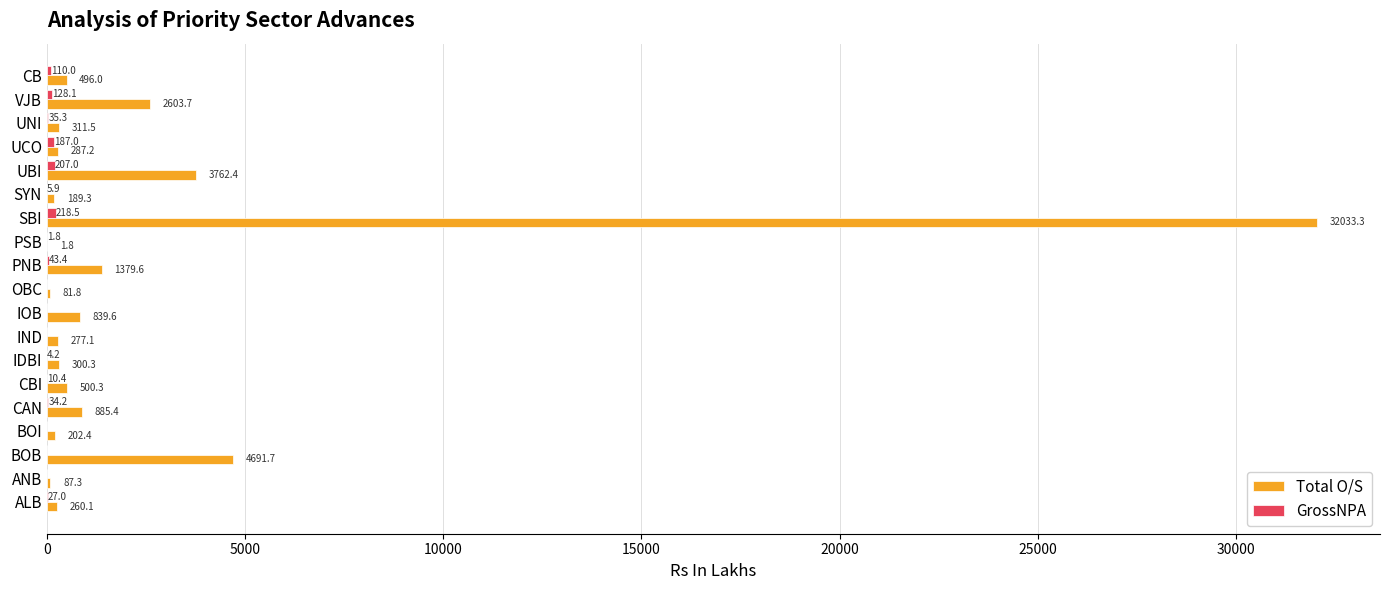

Read the Total O/S value at PNB.

1379.6